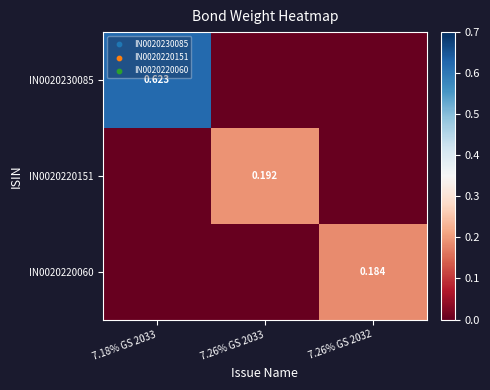

Rank the series at 7.26% GS 2033 from lowest to highest value.

IN0020230085, IN0020220060, IN0020220151